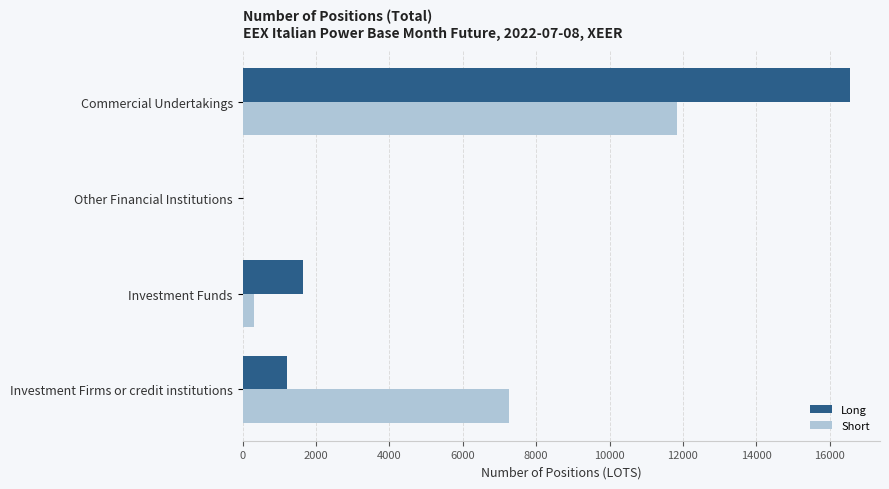

What are all the series names shown in the legend?

Long, Short